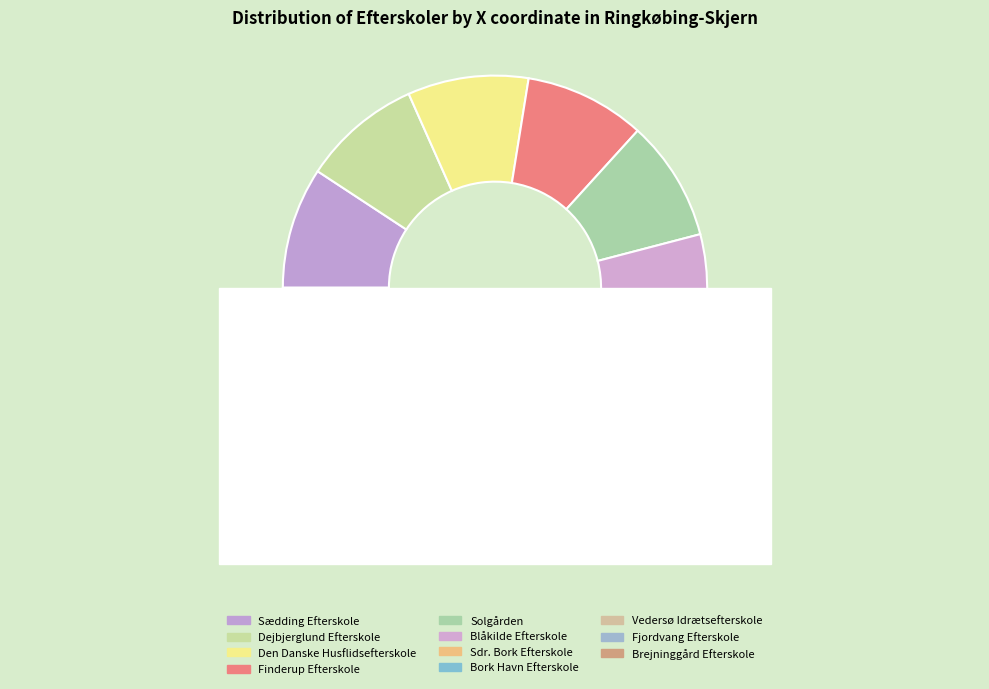

To the nearest percent, what percentage of the pie is Den Danske Husflidsefterskole?

9%